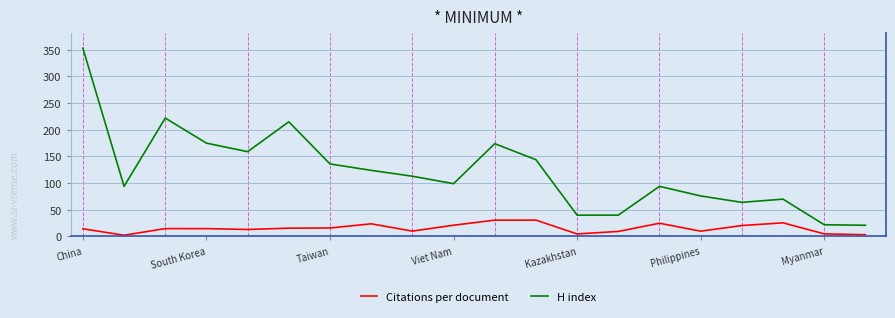

What is the difference between the maximum and minimum values in the H index series?

332.0